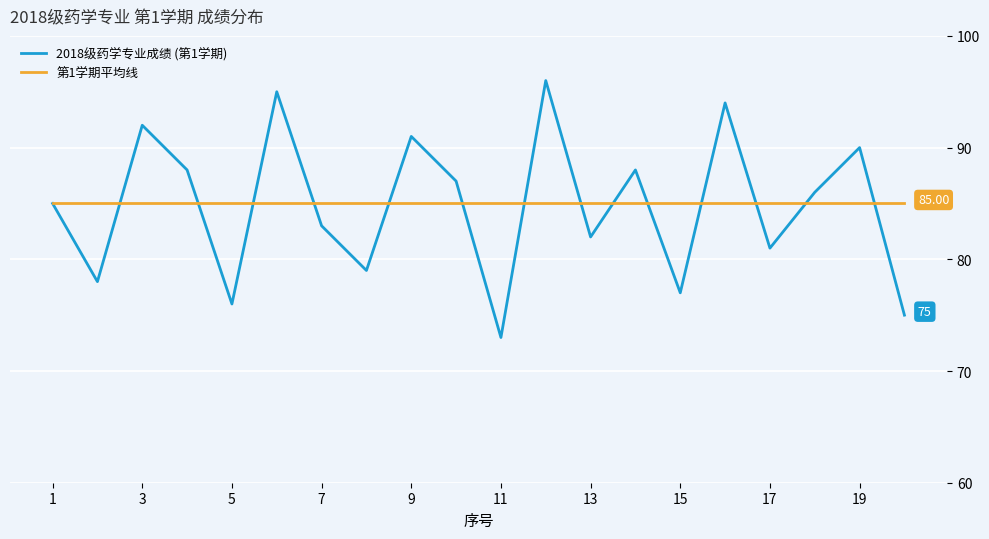

Which series has the largest range (max minus min)?

2018级药学专业成绩 (第1学期)